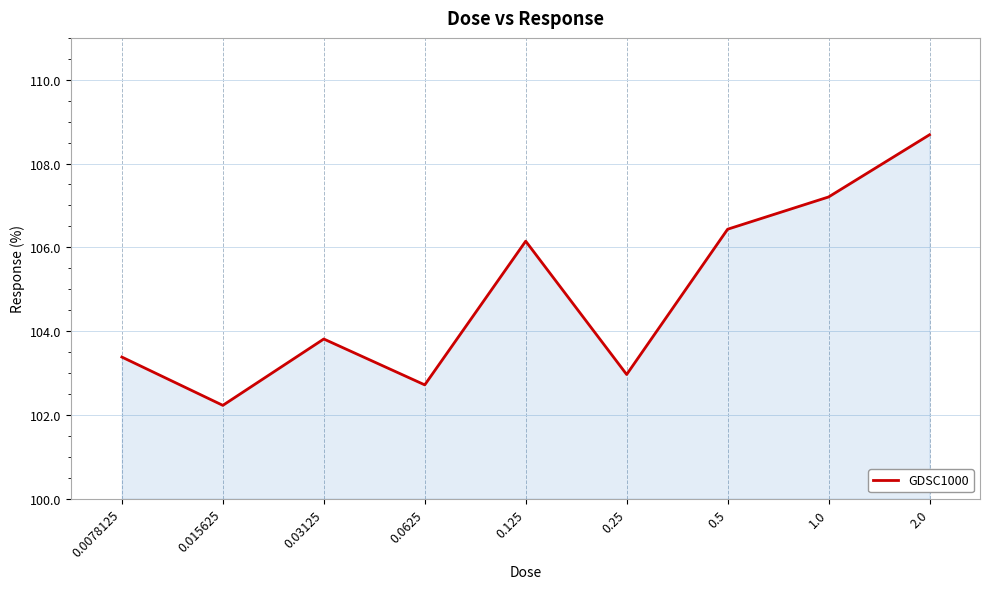

Where is the first local minimum?

0.015625